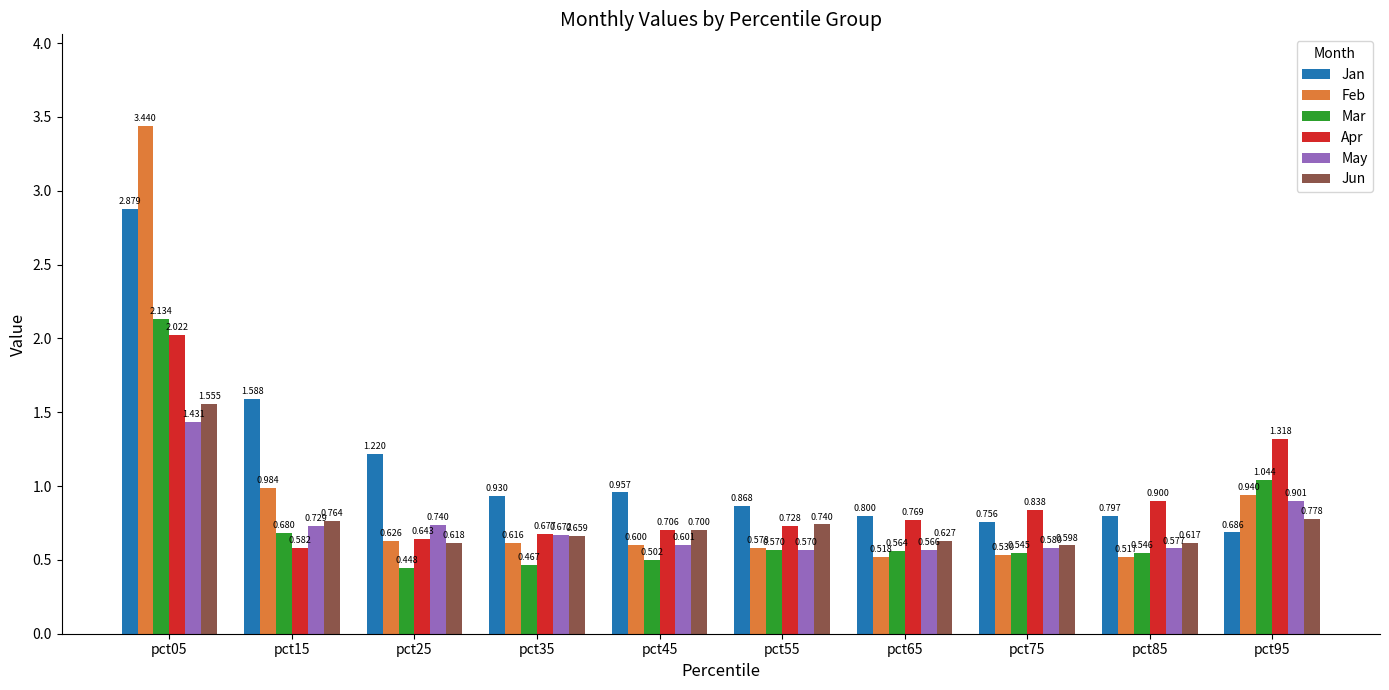

What is the sum of all Jun values?

7.7